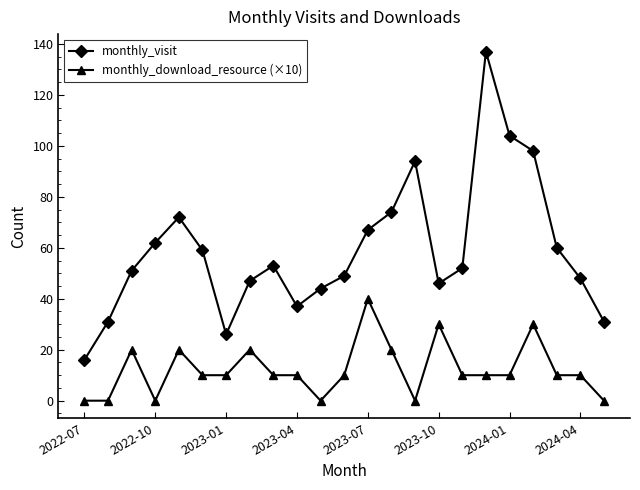

What is the sum of all monthly_visit values?

1358